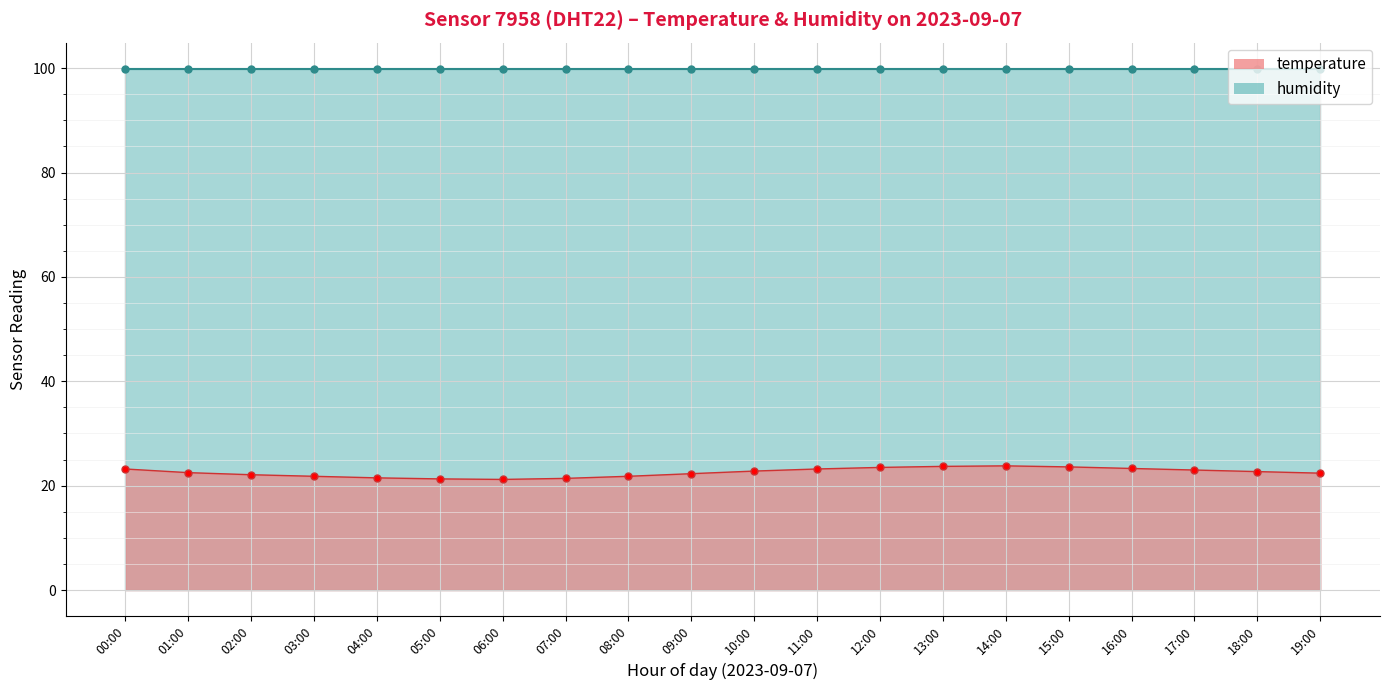

What is the ratio of the value at 15:00 to the value at 10:00?

1.0